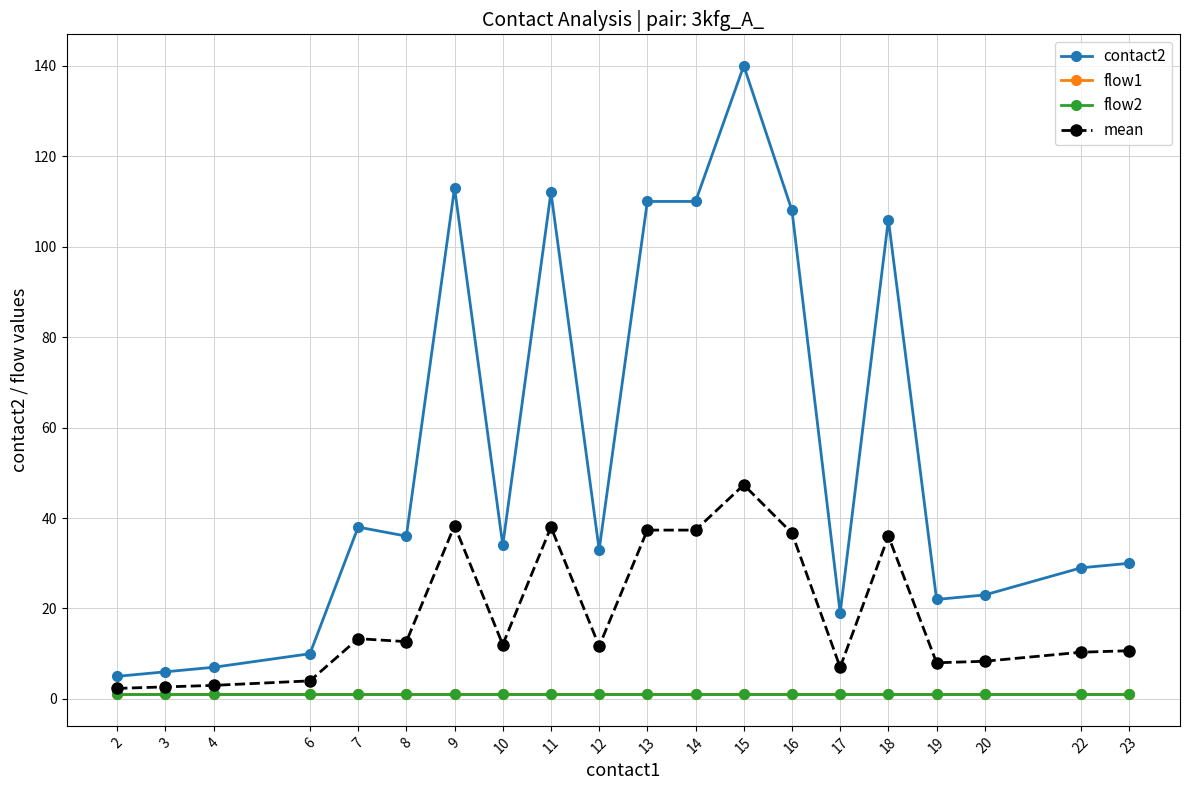

Is the value of mean at 9 greater than the value of flow2 at 9?

Yes